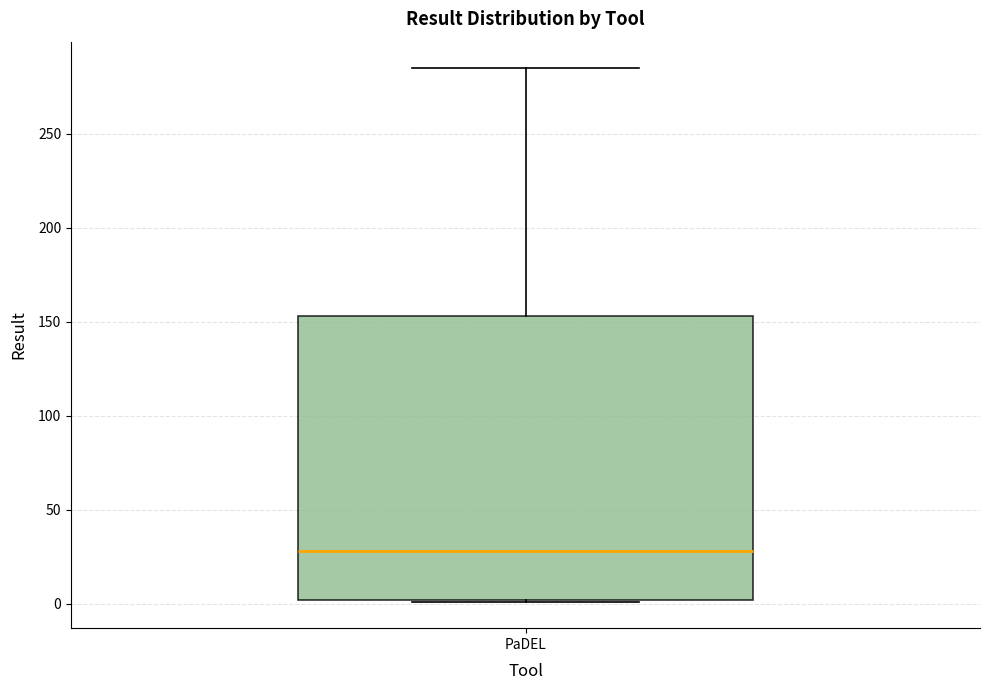

Transcribe this box plot: give where the median line is, the range the box spans, and where the two whiskers end, as read against the y-axis. The values are not printed on the chart, so give them approximately, as read against the axis.

median 30, box 0 to 155, whiskers 0 to 285